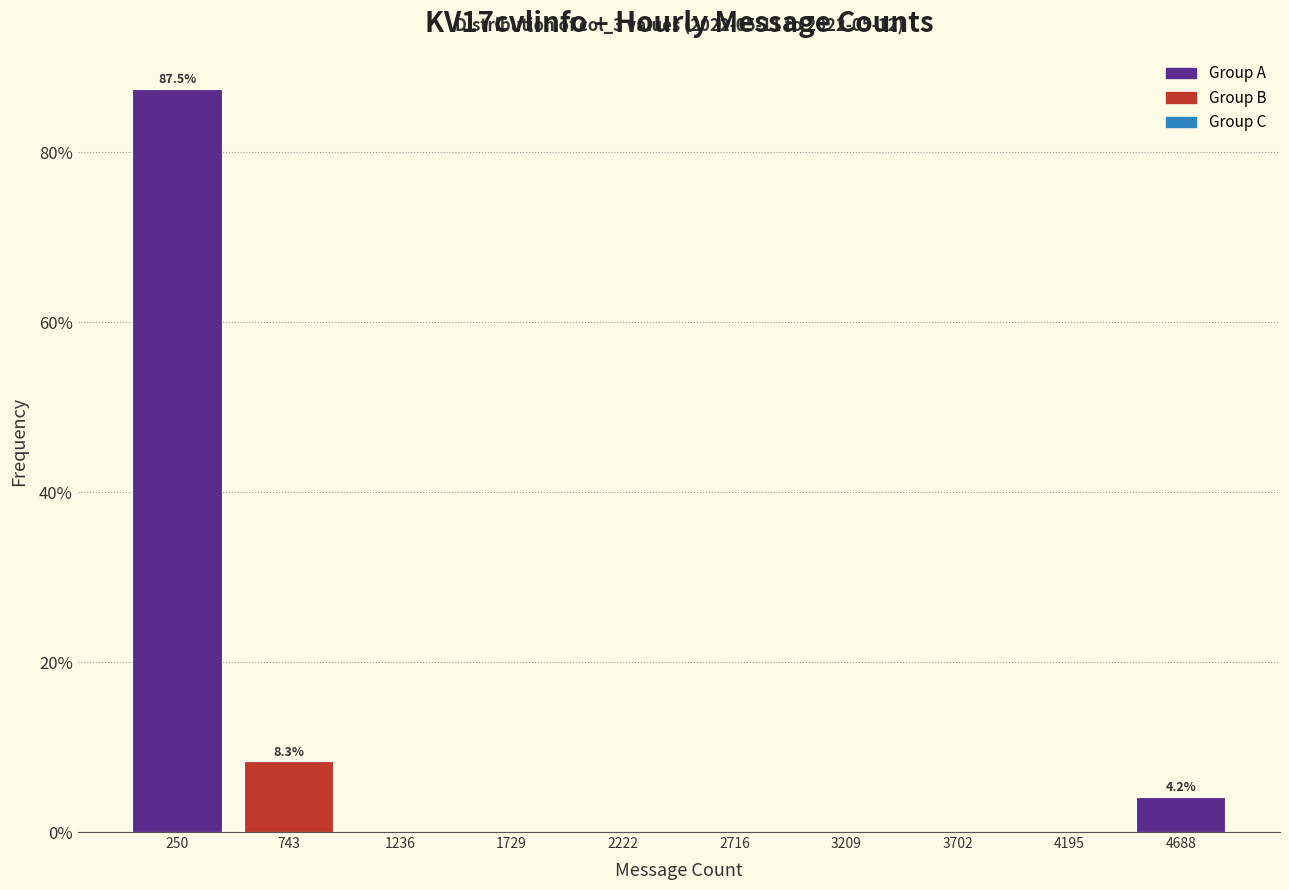

Which range on the x-axis has the tallest bar?

0 to 500